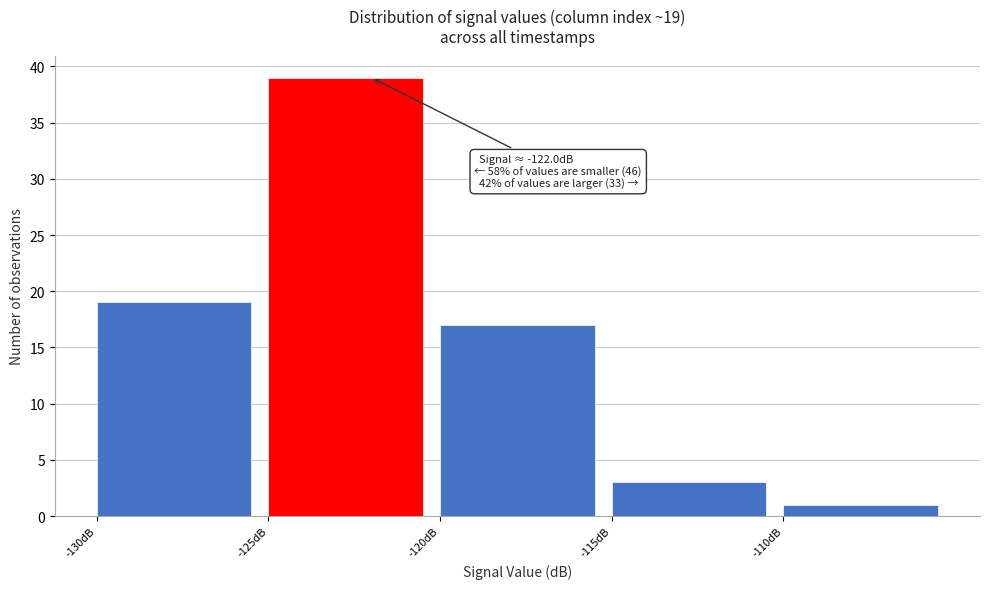

Over which range of the x-axis is the bar tallest?

-125 to -120